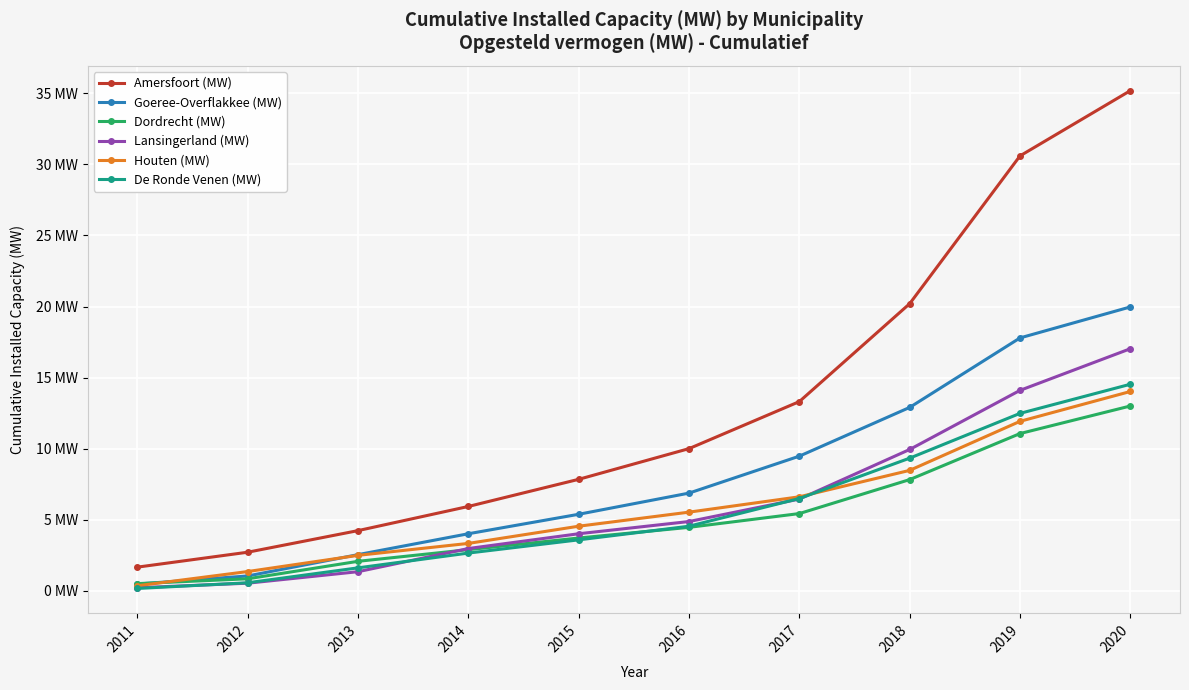

What are all the series names shown in the legend?

Amersfoort (MW), Goeree-Overflakkee (MW), Dordrecht (MW), Lansingerland (MW), Houten (MW), De Ronde Venen (MW)